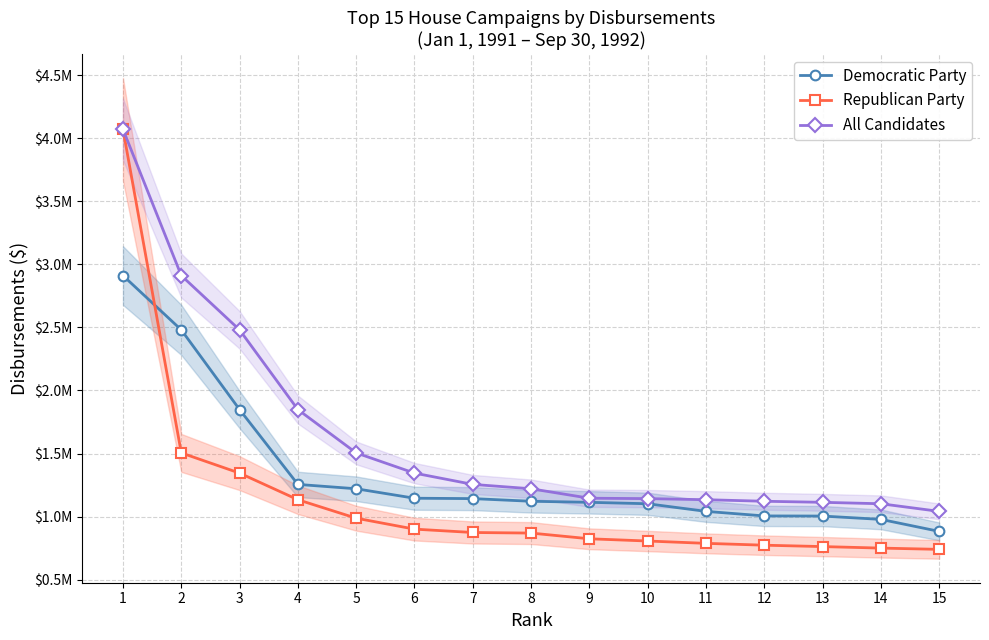

What is the sum of all All Candidates values?

24435078